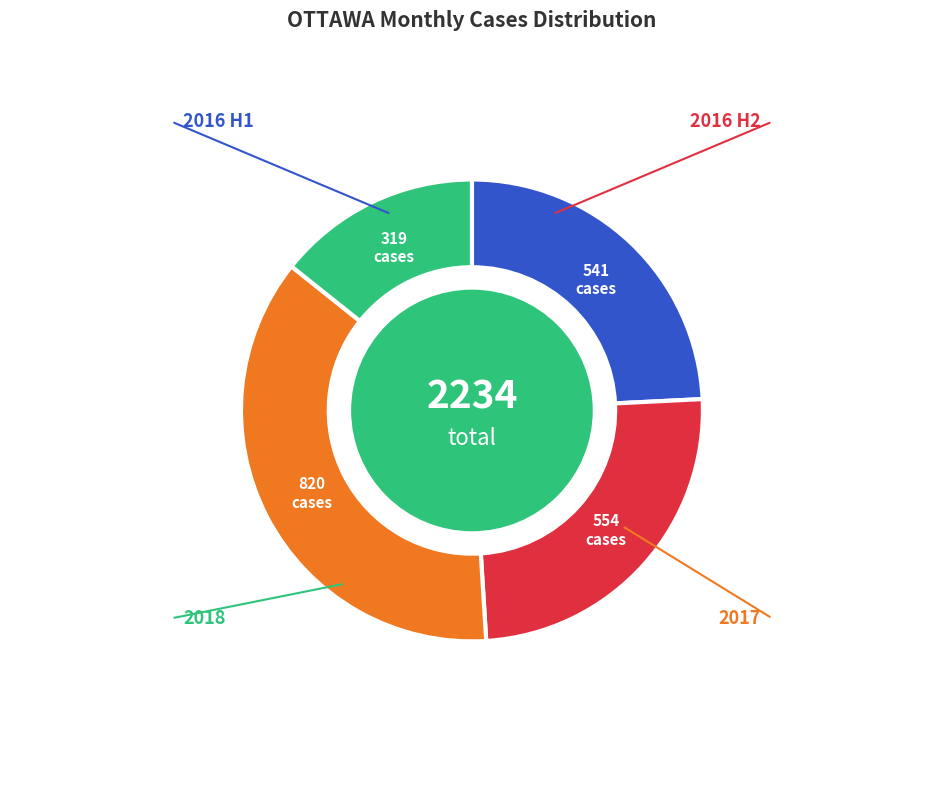

Is there a majority slice in this chart?

No